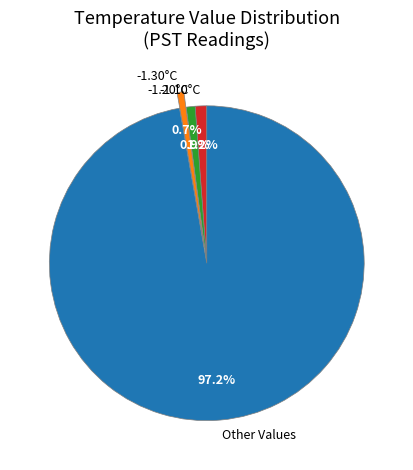

Which category has the biggest portion of the pie?

Other Values